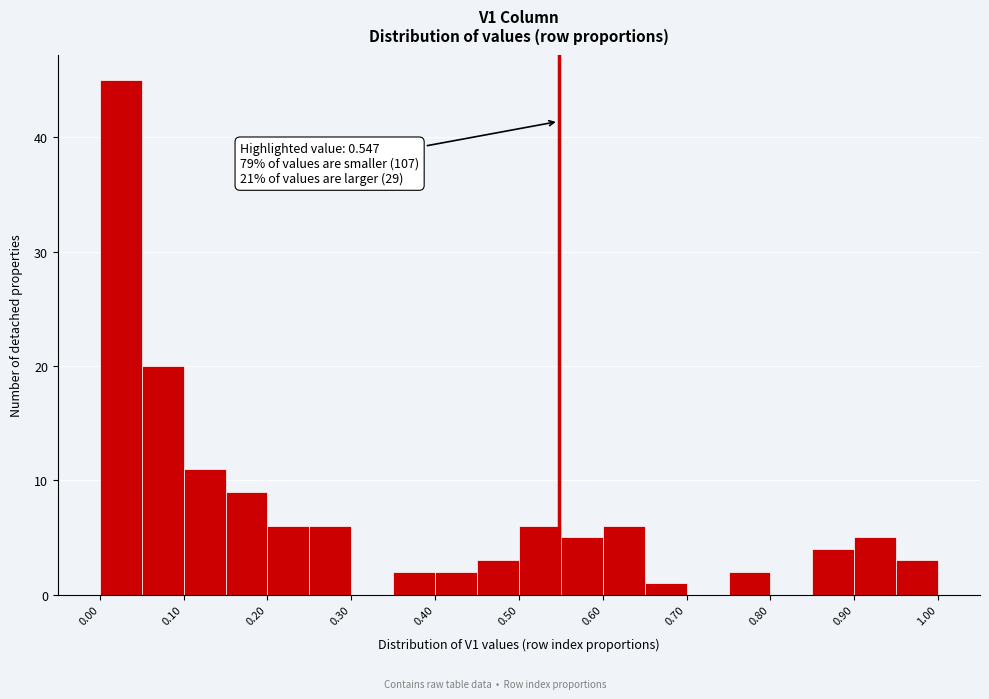

Over which range of the x-axis is the bar tallest?

0.00 to 0.05